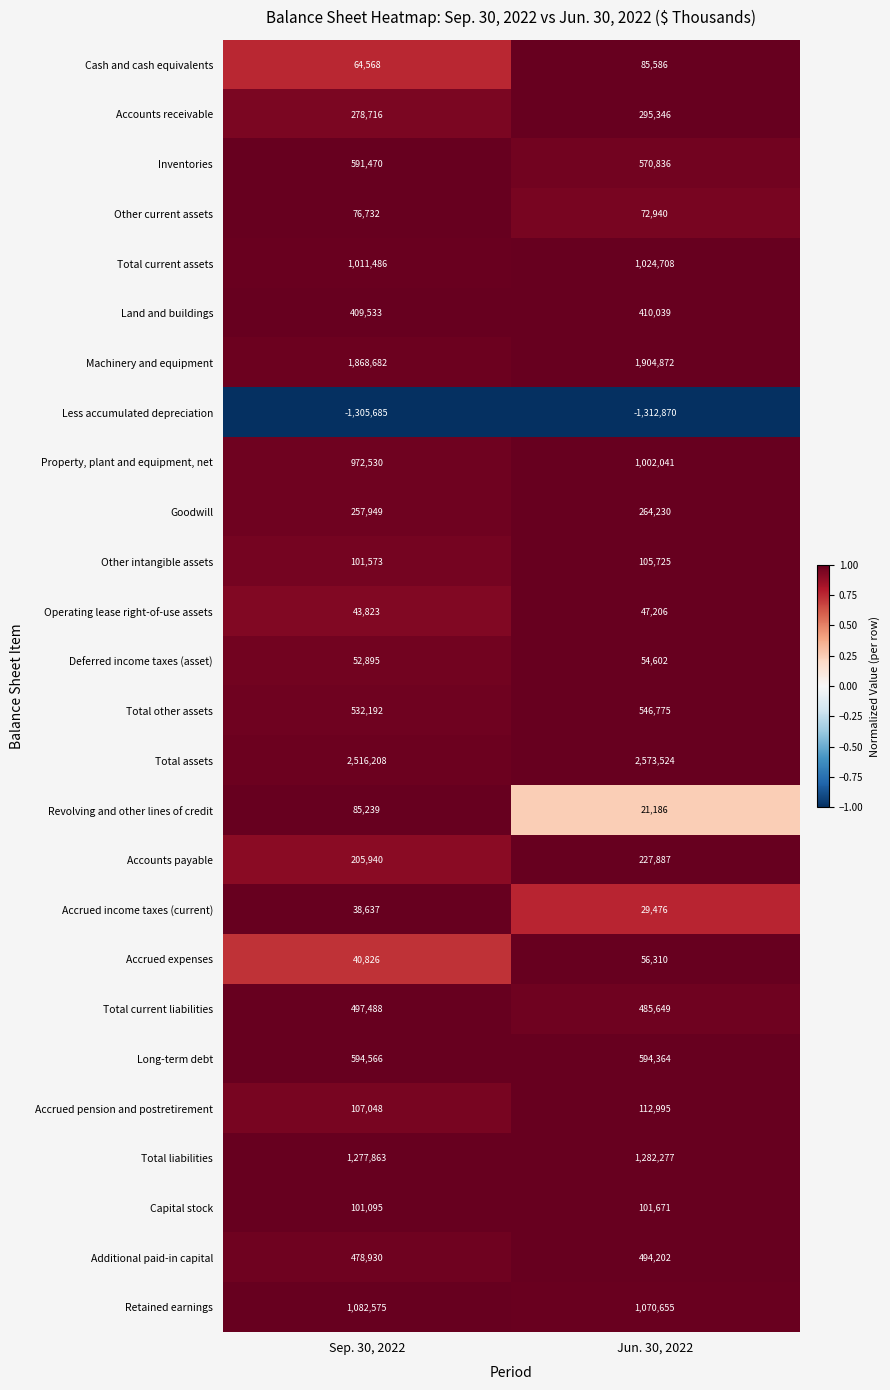

At which category does the chart reach its minimum across all series?

Jun. 30, 2022